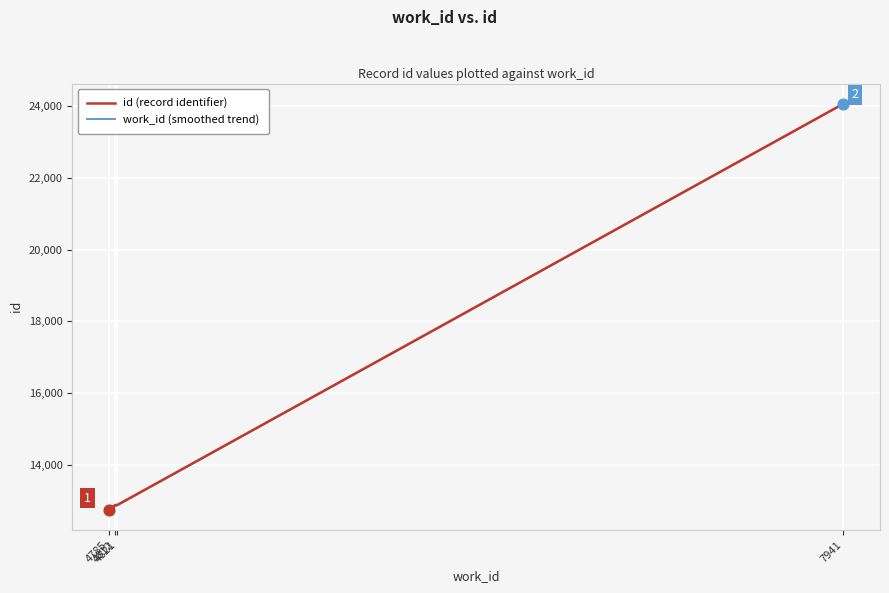

At how many categories does at least one series exceed 12841?

3